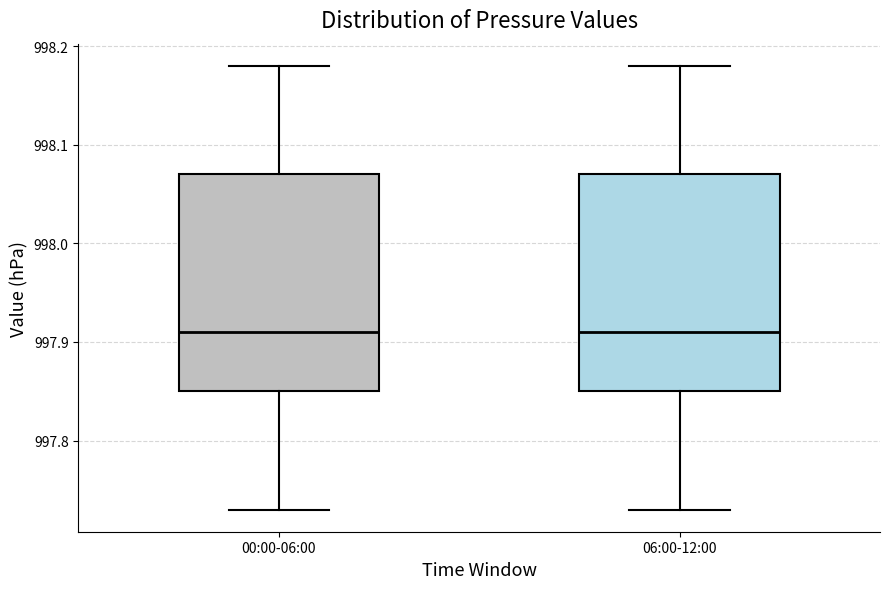

Reading left to right, transcribe this box plot: for each box, give where its median line is, the range the box spans, and where its two whiskers end, as read against the y-axis. The values are not printed on the chart, so give them approximately, as read against the axis.

00:00-06:00: median 997.91, box 997.85 to 998.07, whiskers 997.73 to 998.18
06:00-12:00: median 997.91, box 997.85 to 998.07, whiskers 997.73 to 998.18